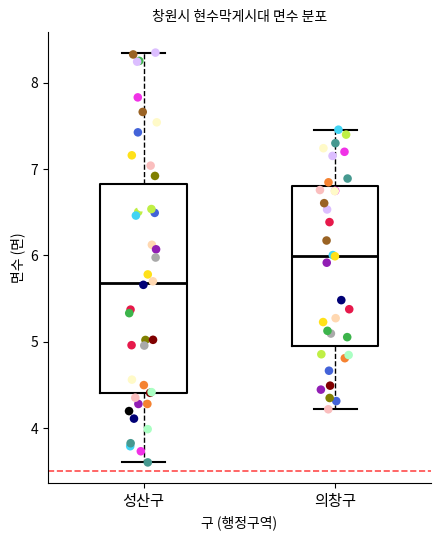

Where is the lower edge of the box for 성산구 on the y-axis? The values are not printed on the chart, so give them approximately, as read against the axis.

4.4